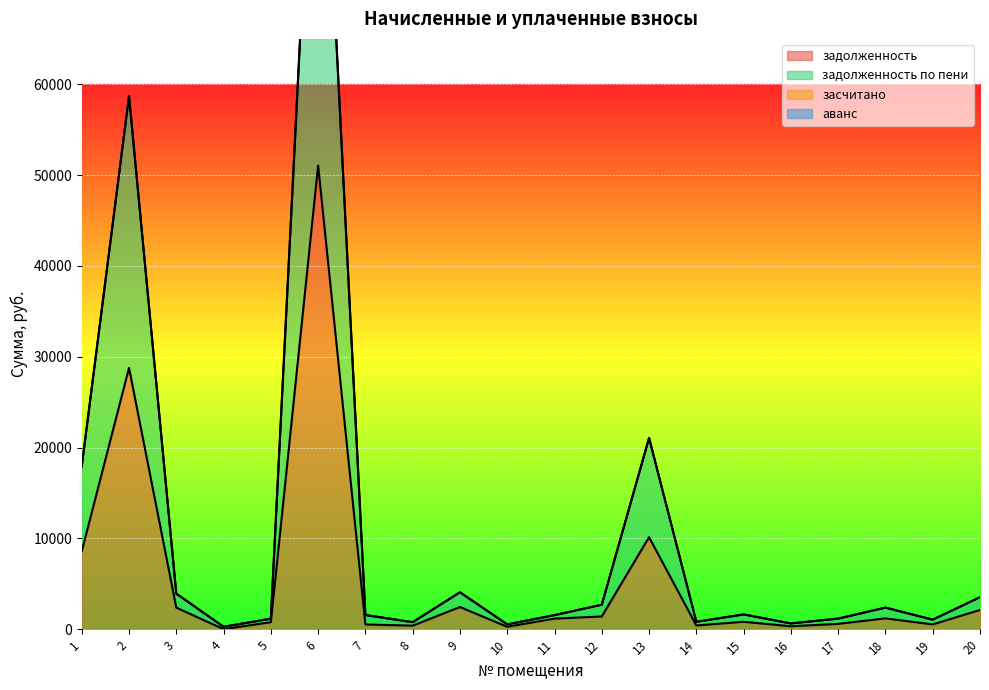

The value of задолженность at 13 is 10129.7. True or false?

True